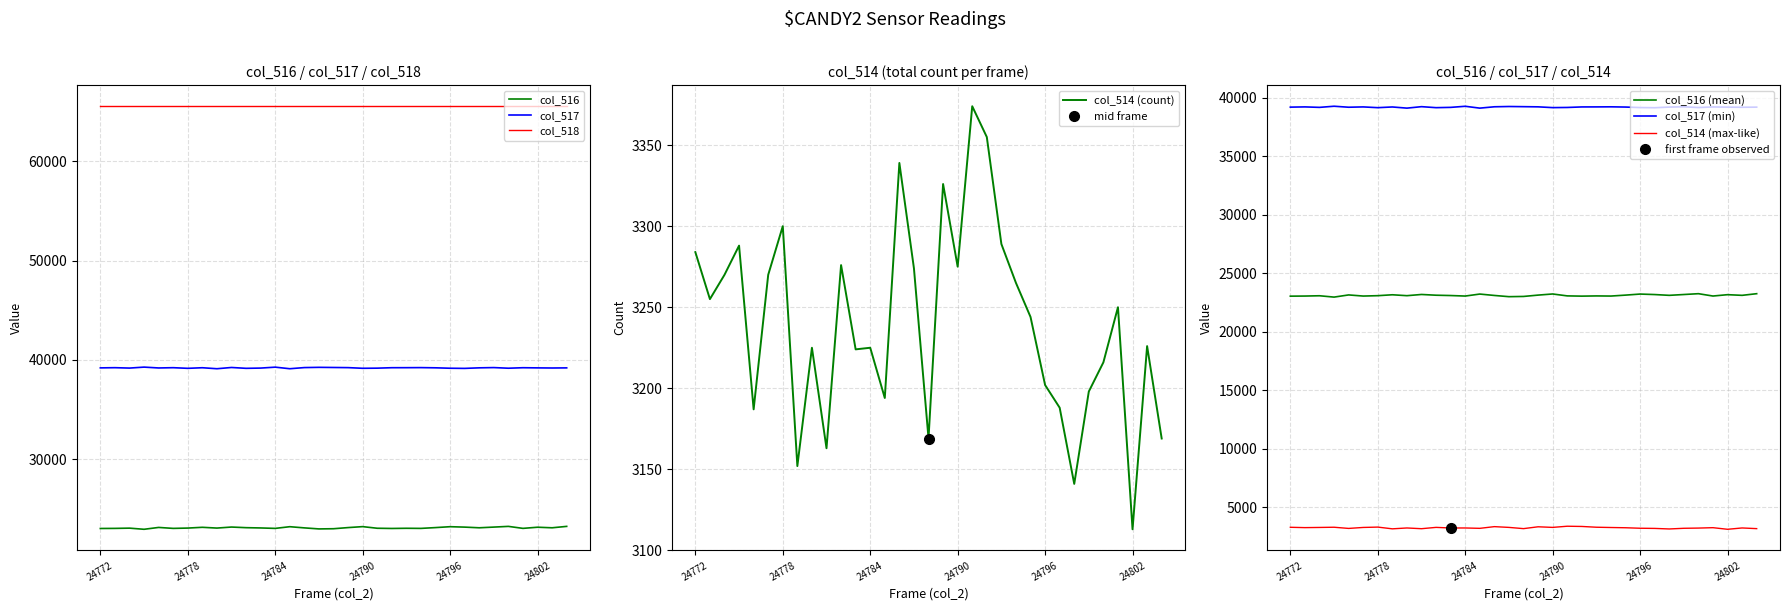

Is it true that col_516 equals 23068 at 24791?

True